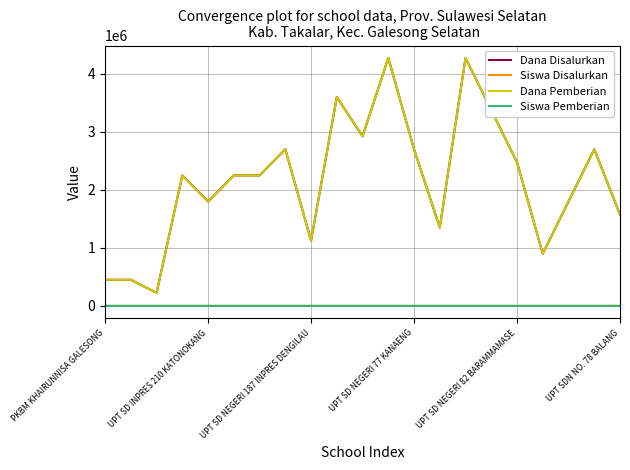

Is this an area chart (filled region under the line)?

No